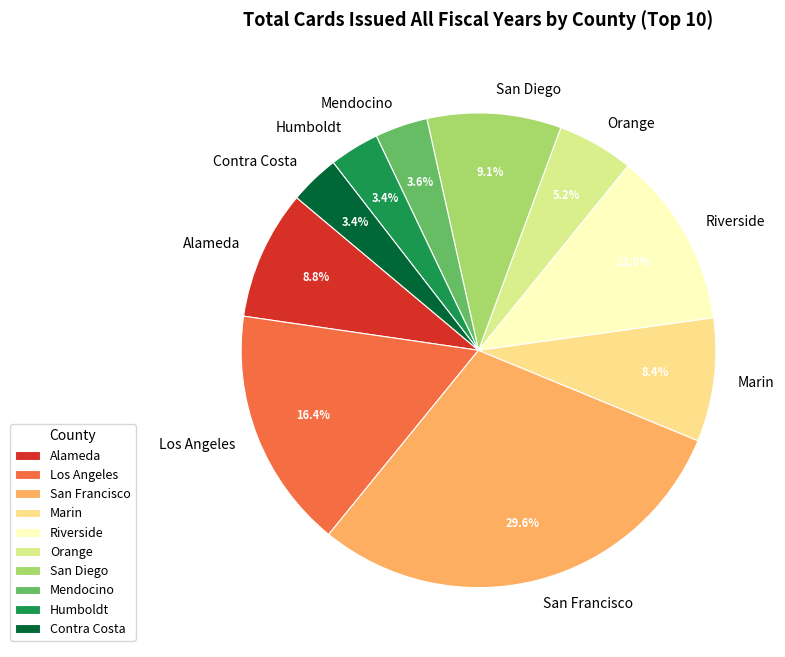

To the nearest percent, what is the difference between the largest and smallest slice percentages?

26%